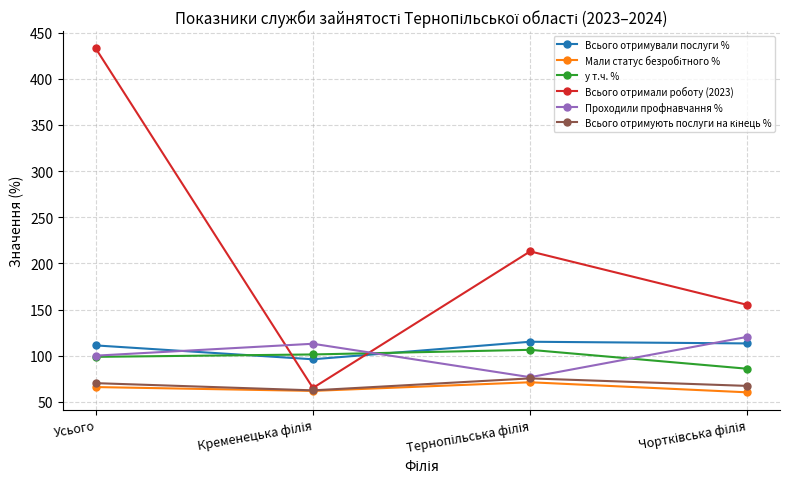

Is it true that Всього отримали роботу (2023) equals 246.9 at Усього?

False